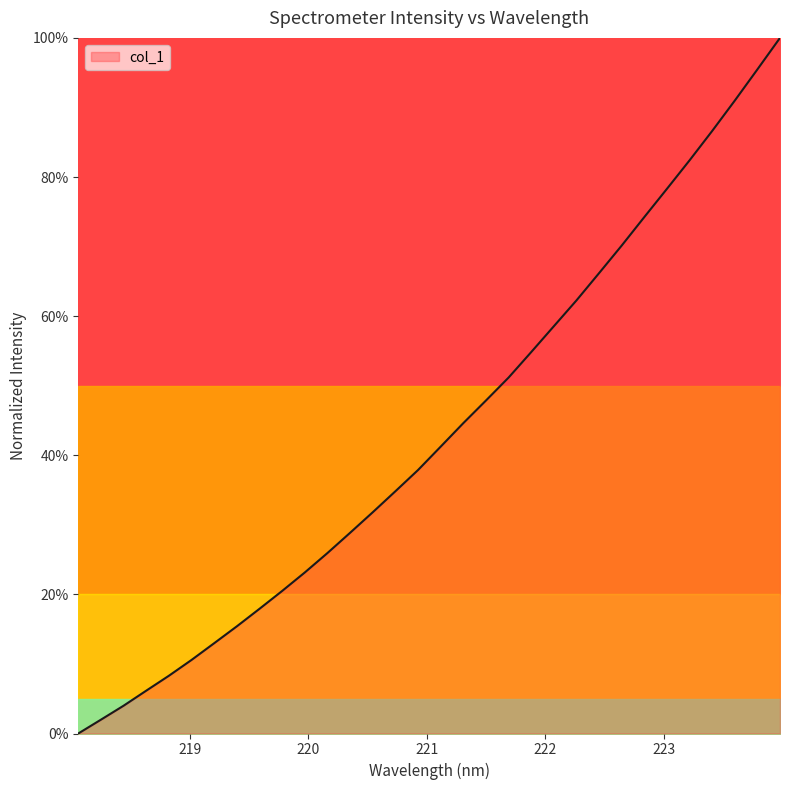

What is the greatest value displayed?

1.0